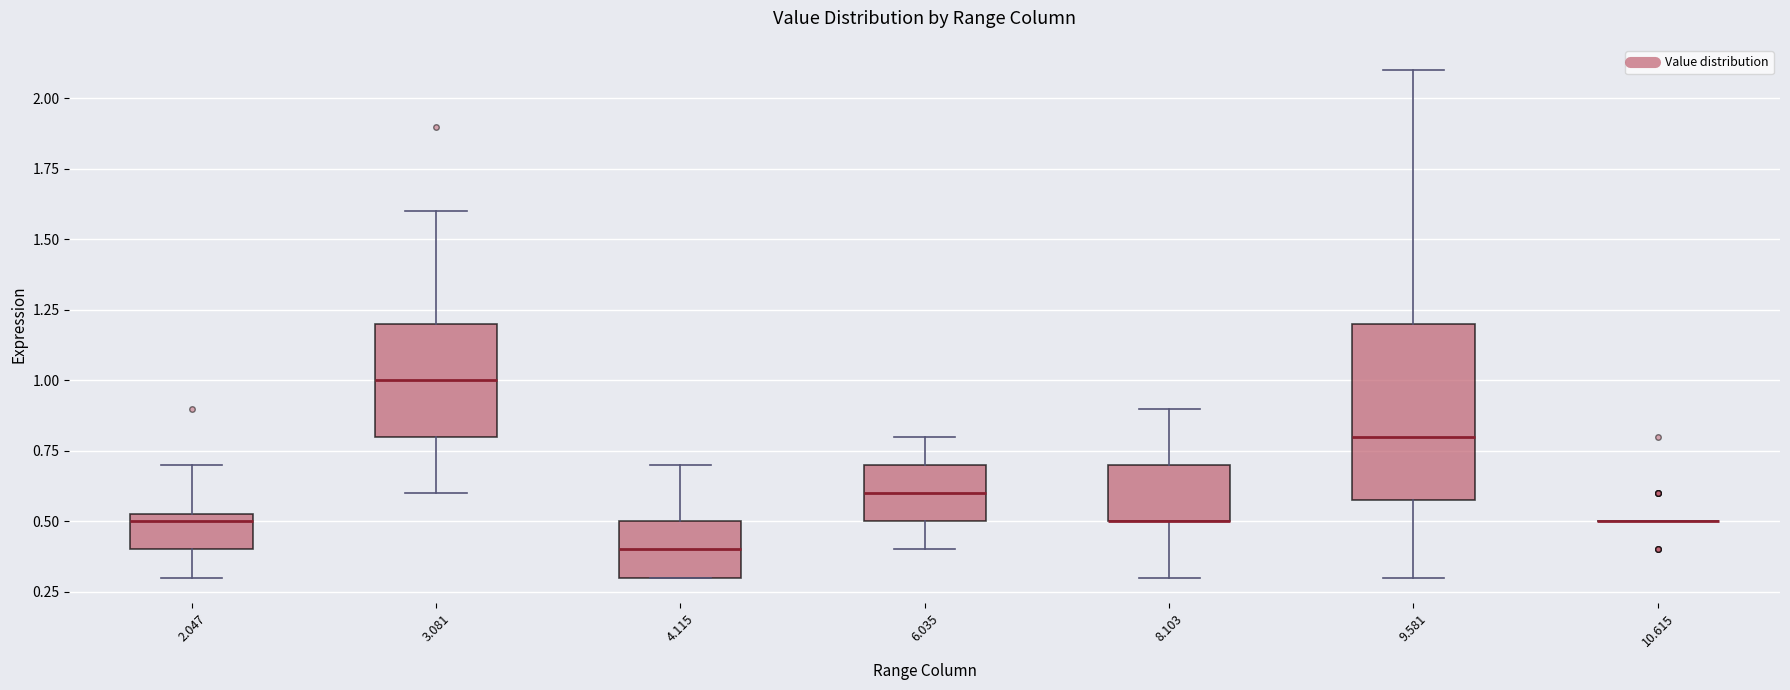

Which box is the tallest, from its lower edge to its upper edge?

9.581